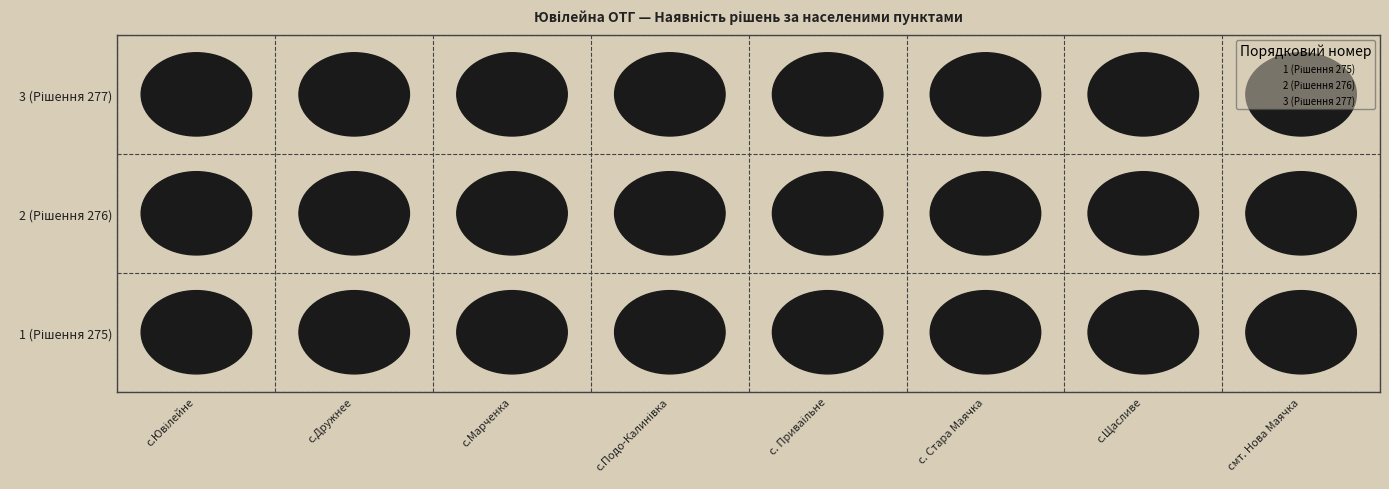

Which has a higher value, с.Марченка or смт. Нова Маячка?

с.Марченка